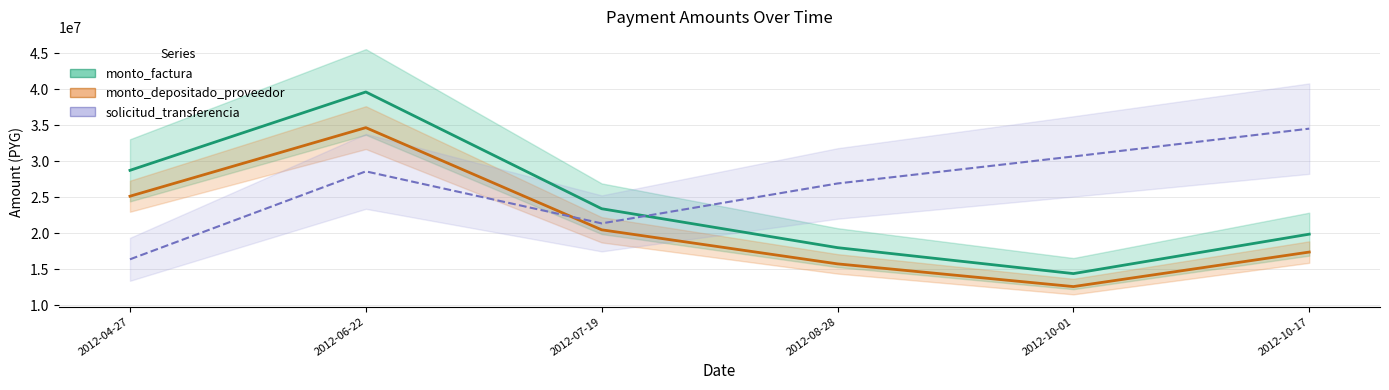

What is the difference between the monto_factura values at 2012-06-22 and 2012-08-28?

21600000.0